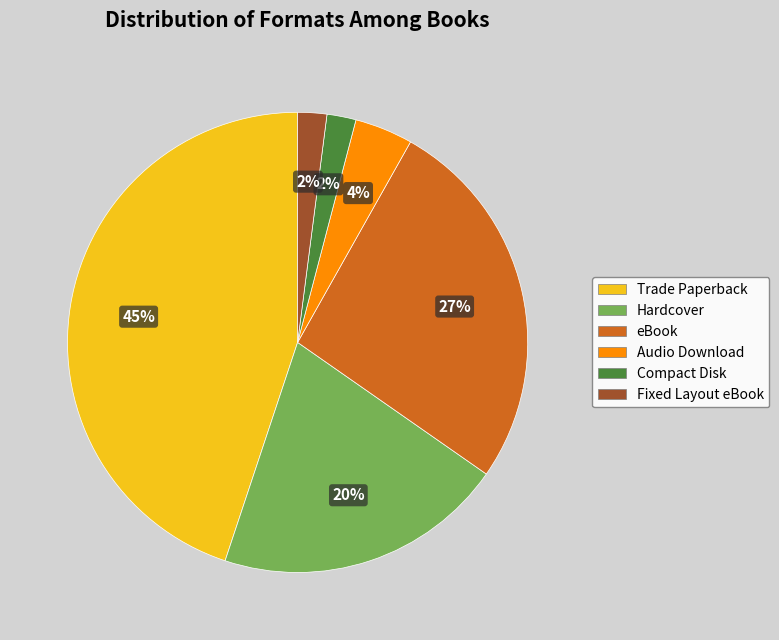

What percentage is the Compact Disk slice, to the nearest percent?

2%